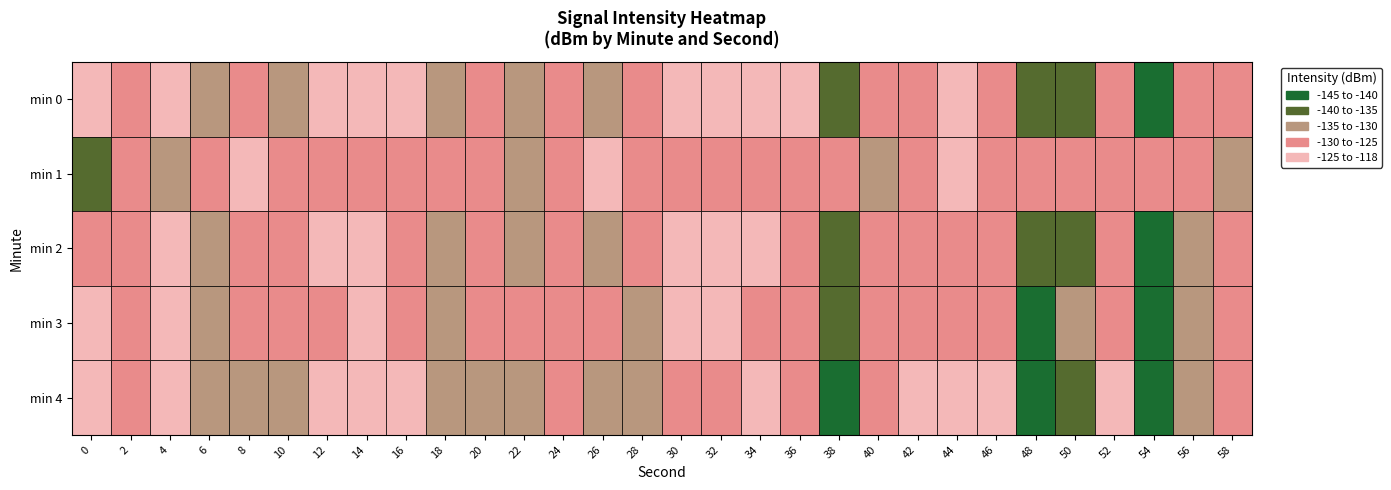

List the labels in order of 2 value, largest first.

2, 7, 6, 15, 16, 17, 8, 12, 0, 22, 18, 23, 26, 21, 29, 20, 4, 14, 10, 1, 5, 28, 9, 11, 13, 3, 25, 19, 24, 27